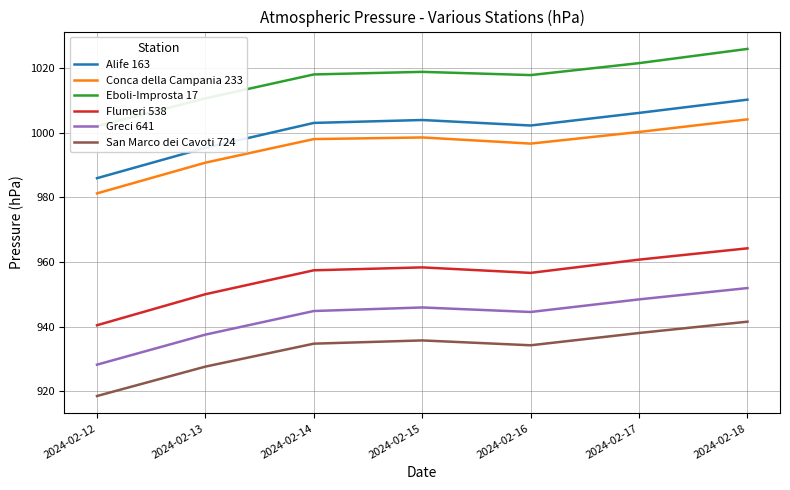

How many data points does each series have?

7